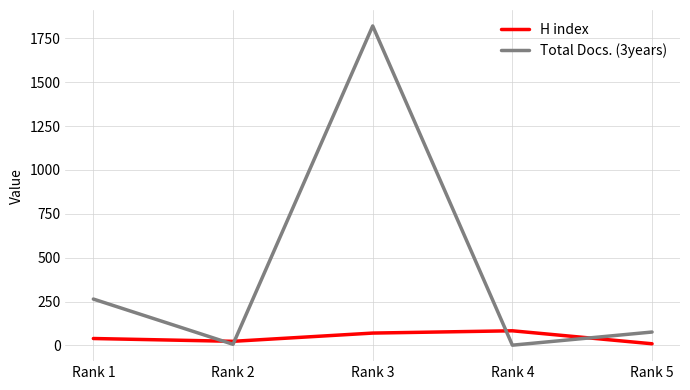

How many values in the H index series are below 39?

2